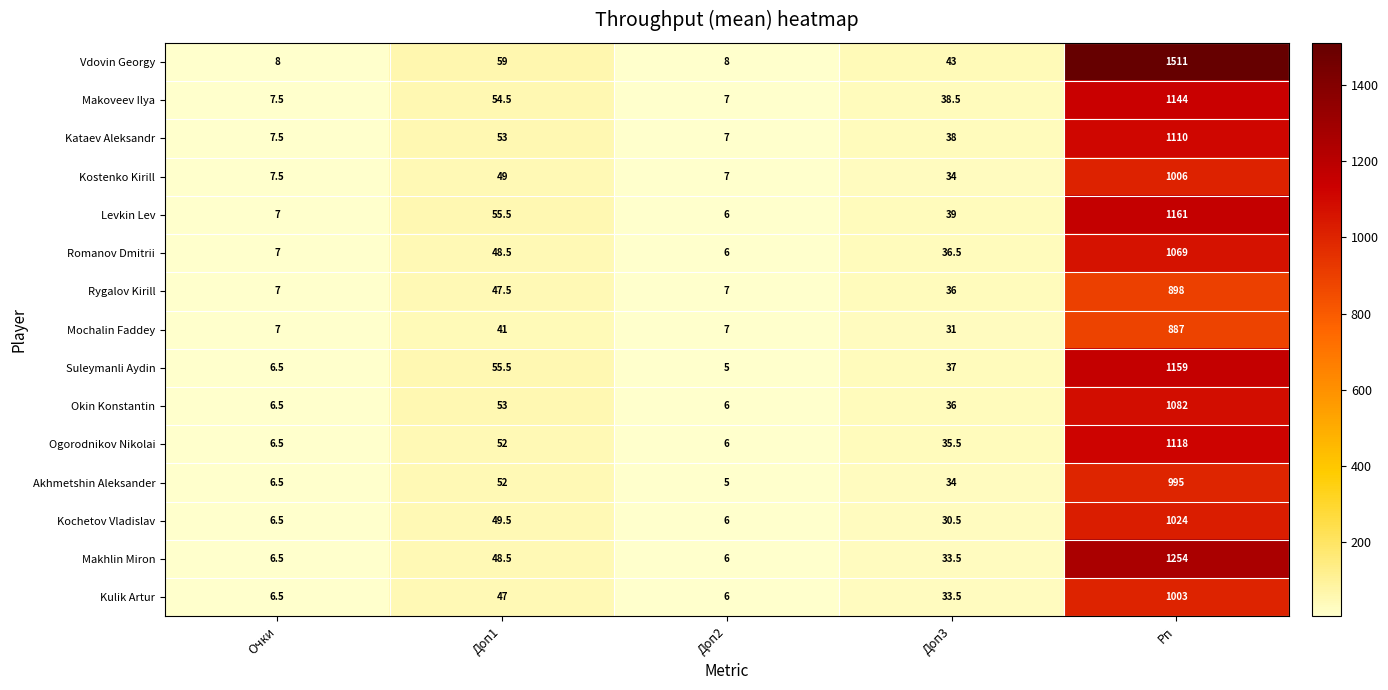

The Kostenko Kirill series shows 11.1 at Доп3. True or false?

False